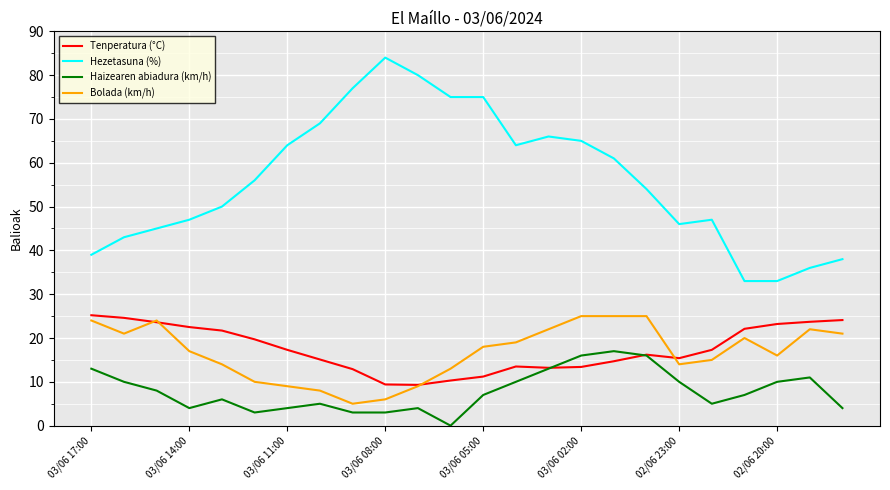

What is the minimum value for Tenperatura (°C)?

9.3